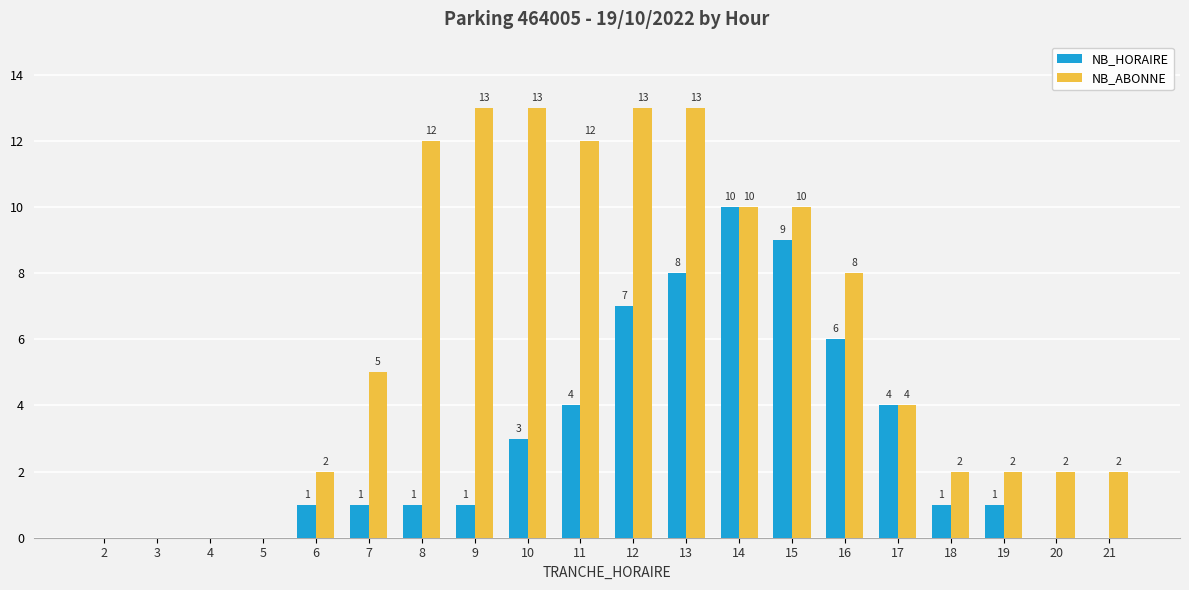

Reading left to right, transcribe all the data shown in this chart.

NB_HORAIRE: 0	0	0	0	1	1	1	1	3	4	7	8	10	9	6	4	1	1	0	0
NB_ABONNE: 0	0	0	0	2	5	12	13	13	12	13	13	10	10	8	4	2	2	2	2